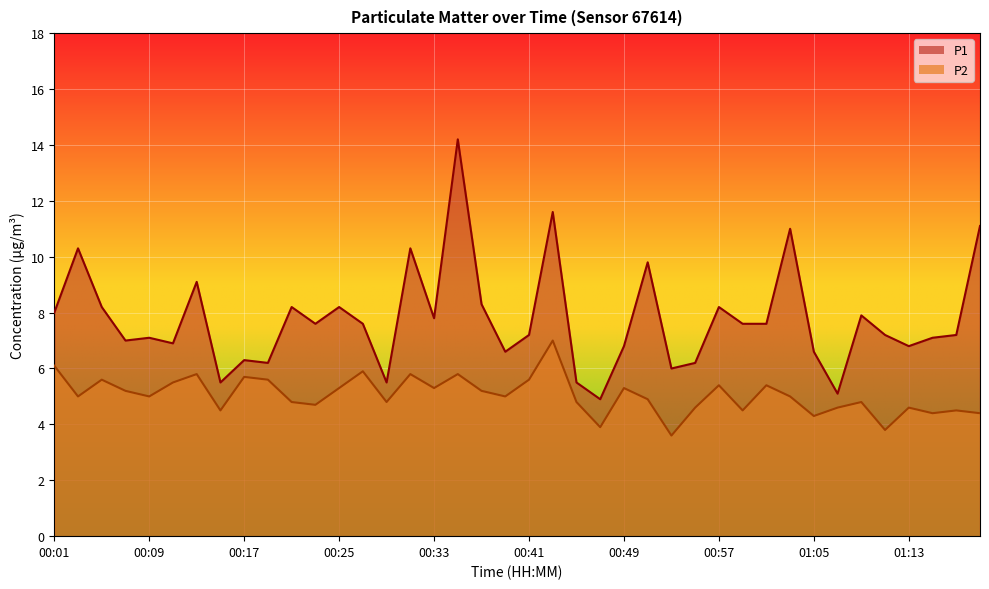

Reading left to right, extract all data points from this chart.

P1: 00:01=8.0	00:04=10.3	00:06=8.2	00:08=7.0	00:09=7.1	00:11=6.9	00:13=9.1	00:15=5.5	00:17=6.3	00:19=6.2	00:21=8.2	00:23=7.6	00:25=8.2	00:27=7.6	00:29=5.5	00:31=10.3	00:33=7.8	00:35=14.2	00:37=8.3	00:39=6.6	00:41=7.2	00:43=11.6	00:45=5.5	00:47=4.9	00:49=6.8	00:51=9.8	00:53=6.0	00:55=6.2	00:57=8.2	01:00=7.6	01:02=7.6	01:04=11.0	01:05=6.6	01:07=5.1	01:09=7.9	01:11=7.2	01:13=6.8	01:15=7.1	01:17=7.2	01:19=11.1
P2: 00:01=6.1	00:04=5.0	00:06=5.6	00:08=5.2	00:09=5.0	00:11=5.5	00:13=5.8	00:15=4.5	00:17=5.7	00:19=5.6	00:21=4.8	00:23=4.7	00:25=5.3	00:27=5.9	00:29=4.8	00:31=5.8	00:33=5.3	00:35=5.8	00:37=5.2	00:39=5.0	00:41=5.6	00:43=7.0	00:45=4.8	00:47=3.9	00:49=5.3	00:51=4.9	00:53=3.6	00:55=4.6	00:57=5.4	01:00=4.5	01:02=5.4	01:04=5.0	01:05=4.3	01:07=4.6	01:09=4.8	01:11=3.8	01:13=4.6	01:15=4.4	01:17=4.5	01:19=4.4